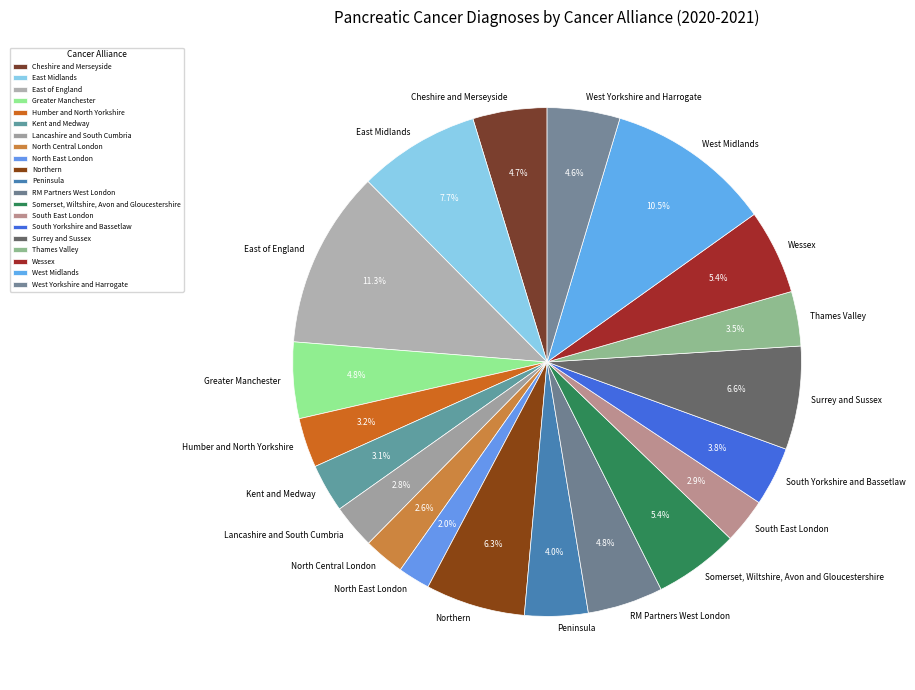

To the nearest percent, what is the difference between the Somerset, Wiltshire, Avon and Gloucestershire and East Midlands slice percentages?

2%